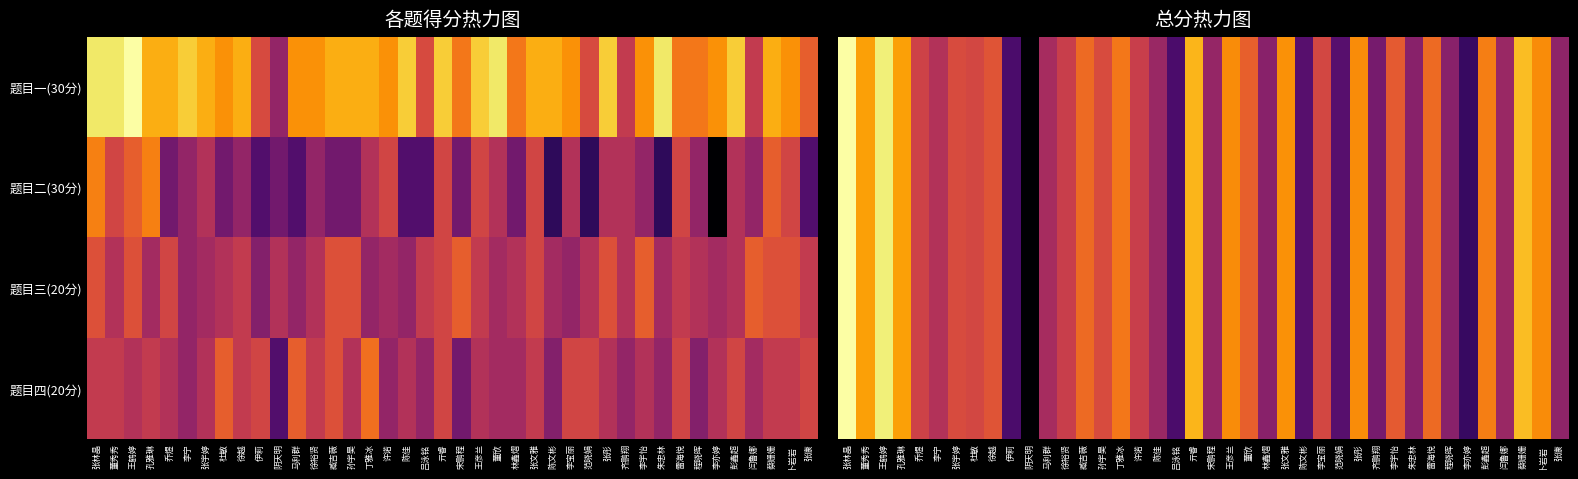

How many data points in 题目一(30分) are above 63?

19